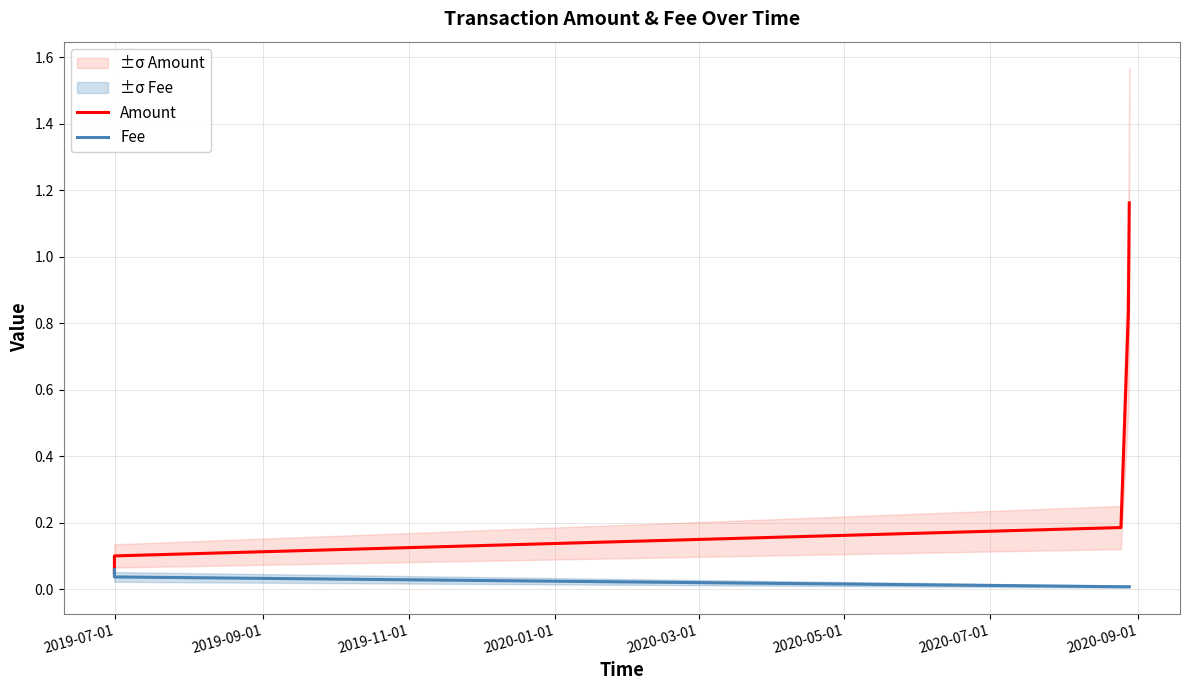

Which series changed the most between 2020-01-01 and 2020-03-01?

Amount